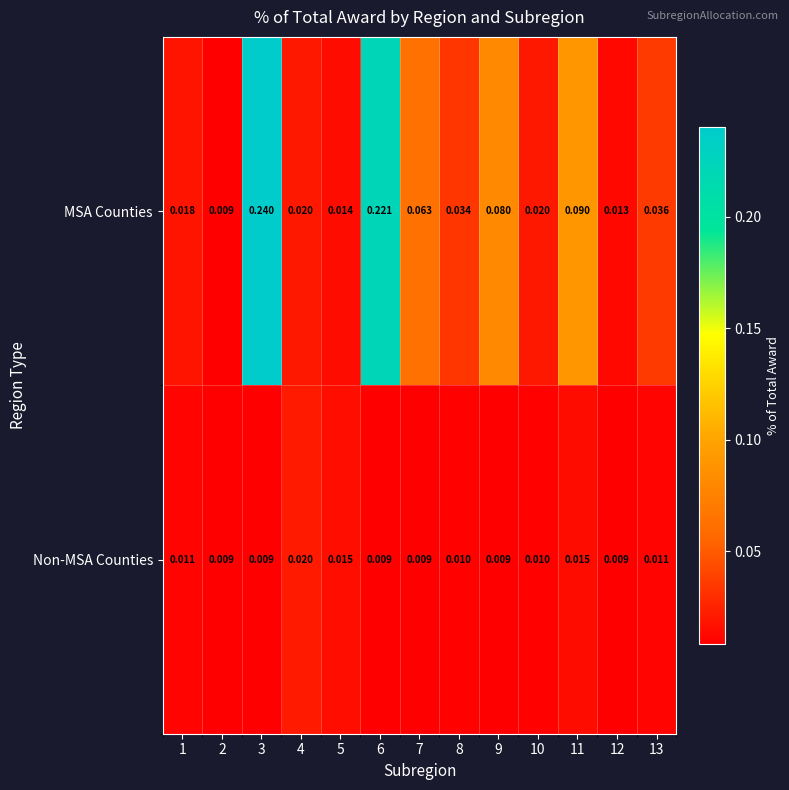

Rank the series at 8 from lowest to highest value.

Non-MSA Counties, MSA Counties